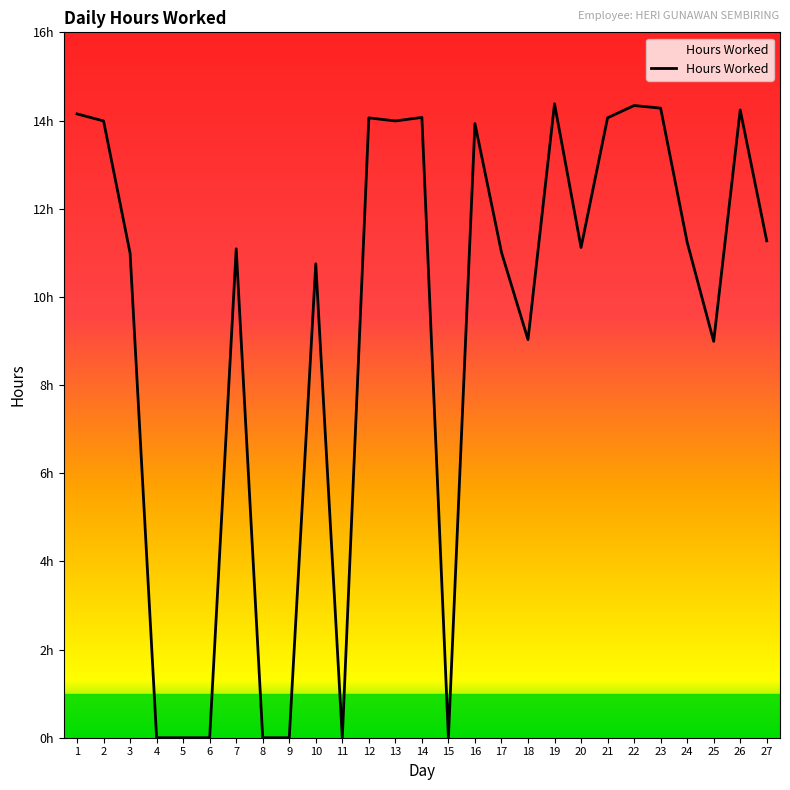

At which category does the data reach its first local valley?

11